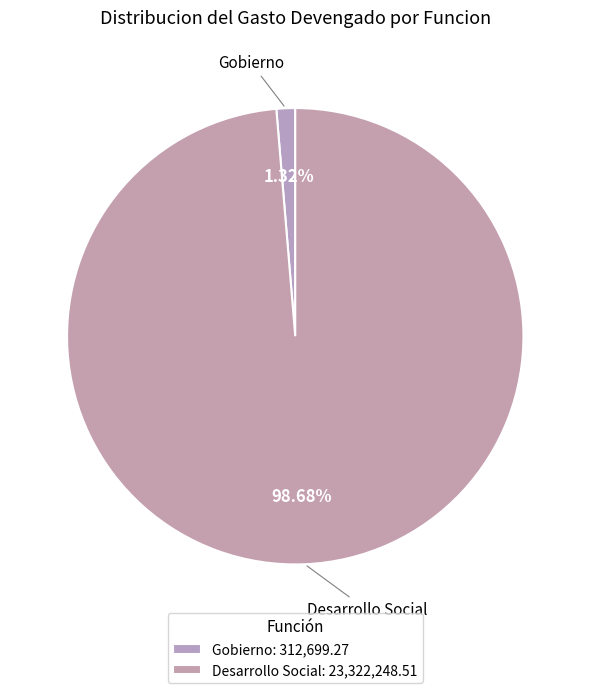

Is it true that Gobierno is 11% of the pie?

False